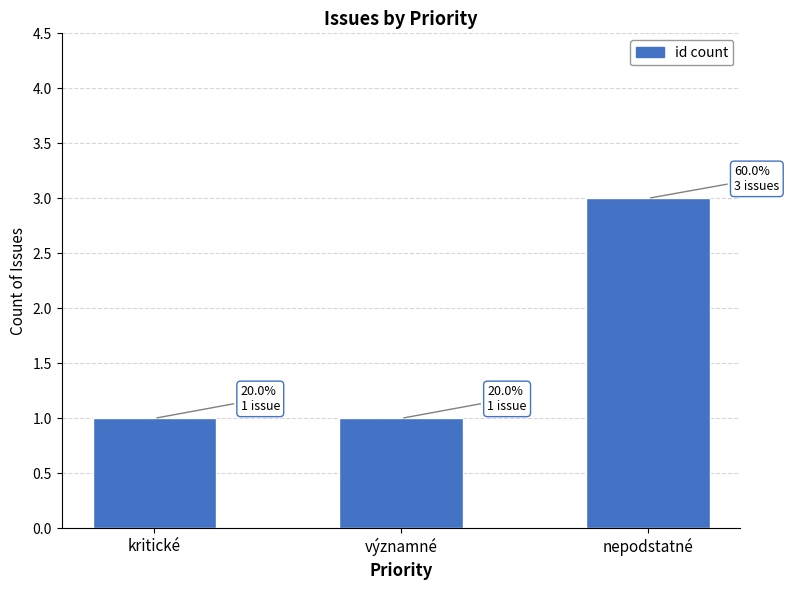

Read the value at kritické.

1